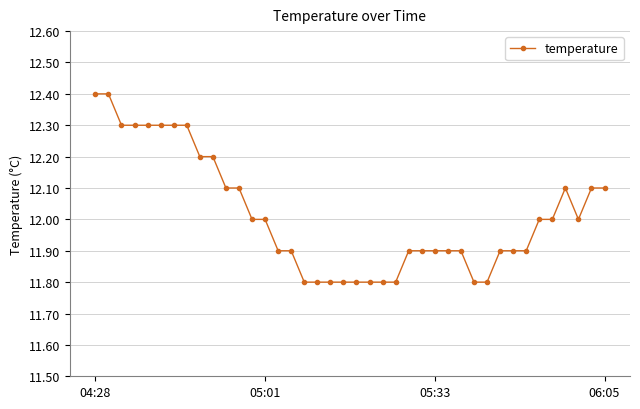

What is the value of the 28th point from the left?

11.9